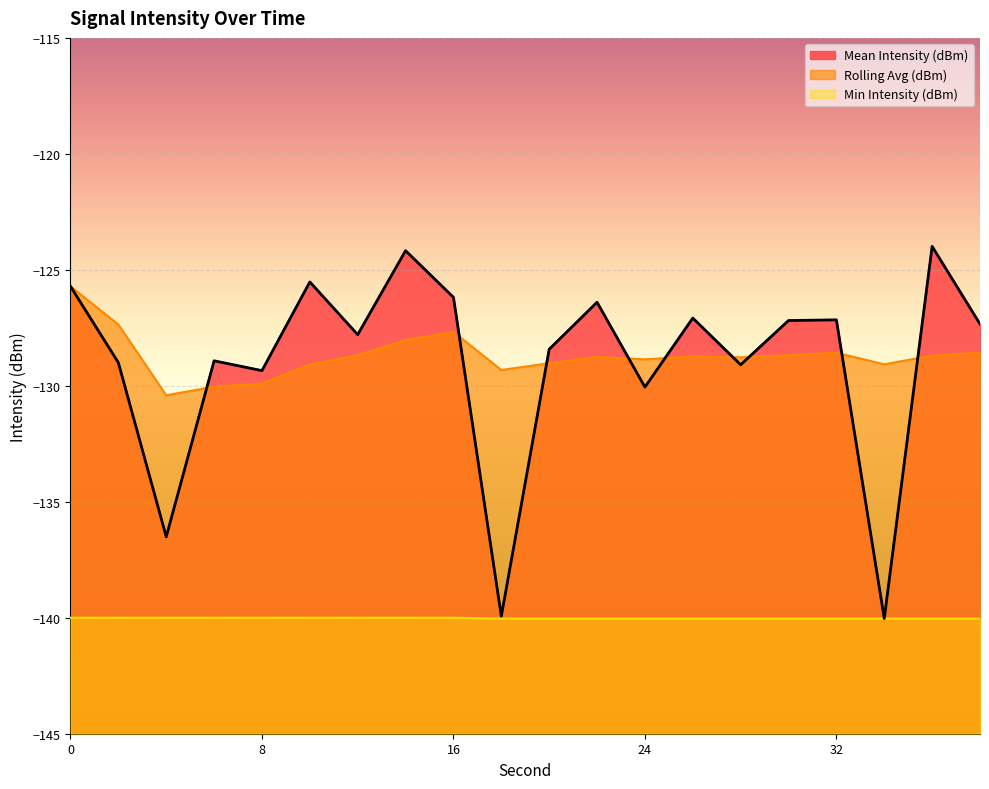

Reading right to left, list all the values displayed in this chart.

Mean Intensity (dBm): 38=-127.3	36=-124.0	34=-140.0	32=-127.2	30=-127.2	28=-129.1	26=-127.1	24=-130.1	22=-126.4	20=-128.4	18=-139.9	16=-126.2	14=-124.2	12=-127.8	10=-125.5	8=-129.3	6=-128.9	4=-136.5	2=-129.0	0=-125.7
Rolling Avg (dBm): 38=-128.6	36=-128.7	34=-129.1	32=-128.6	30=-128.7	28=-128.8	26=-128.7	24=-128.9	22=-128.8	20=-129.0	18=-129.3	16=-127.7	14=-128.0	12=-128.7	10=-129.1	8=-129.9	6=-130.0	4=-130.4	2=-127.4	0=-125.7
Min Intensity (dBm): 38=-140.0	36=-140.0	34=-140.0	32=-140.0	30=-140.0	28=-140.0	26=-140.0	24=-140.0	22=-140.0	20=-140.0	18=-140.0	16=-140.0	14=-140.0	12=-140.0	10=-140.0	8=-140.0	6=-140.0	4=-140.0	2=-140.0	0=-140.0